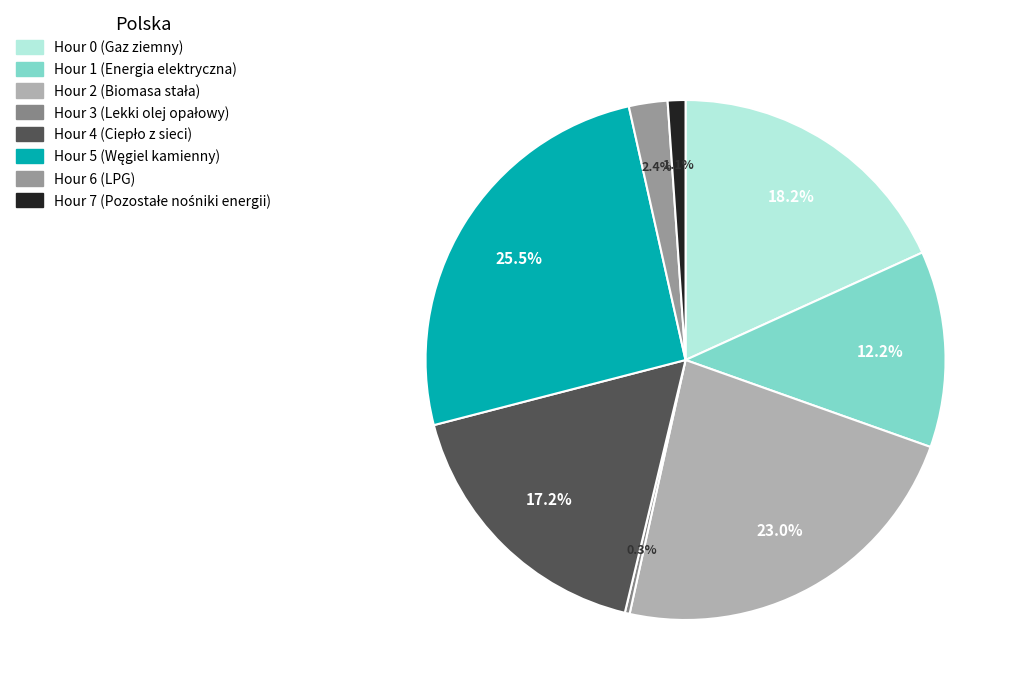

What percentage do Hour 1 and Hour 3 together represent?

12.5%